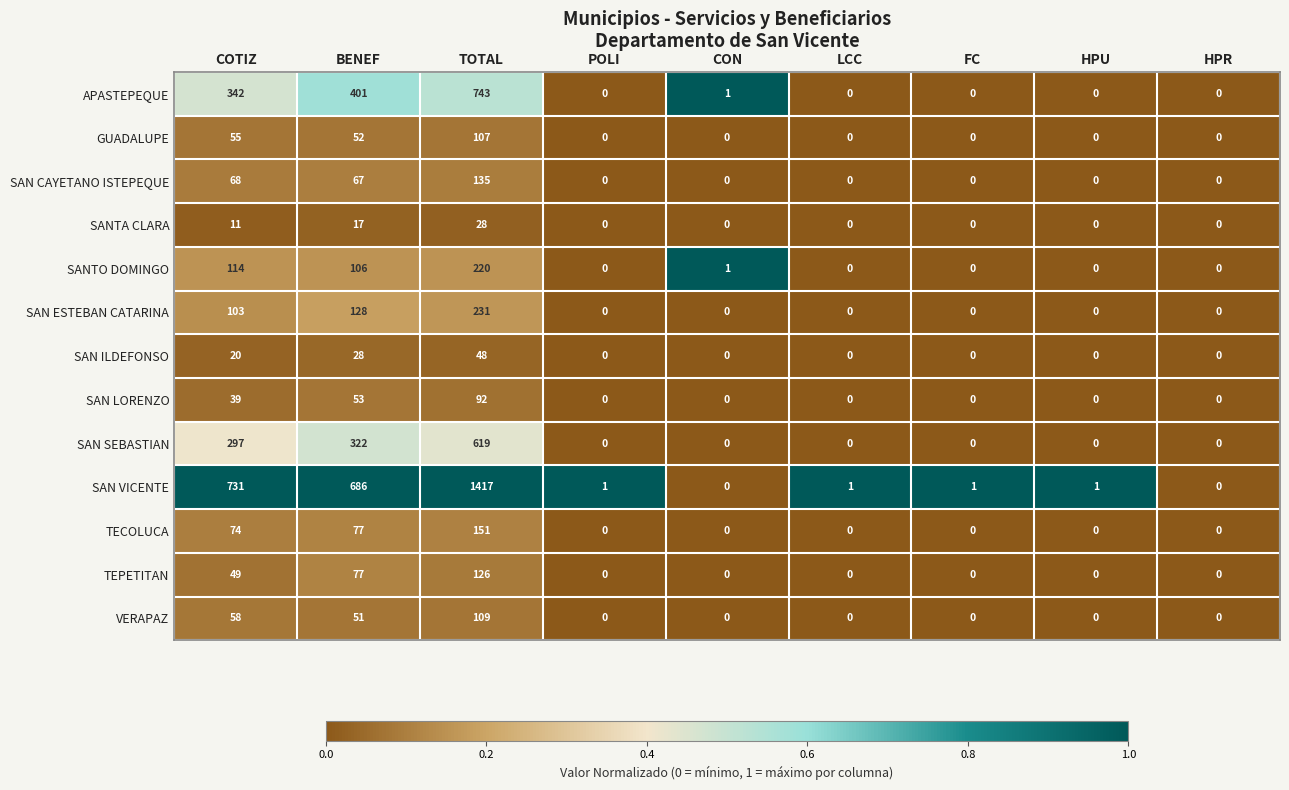

The VERAPAZ series shows 0 at POLI. True or false?

True